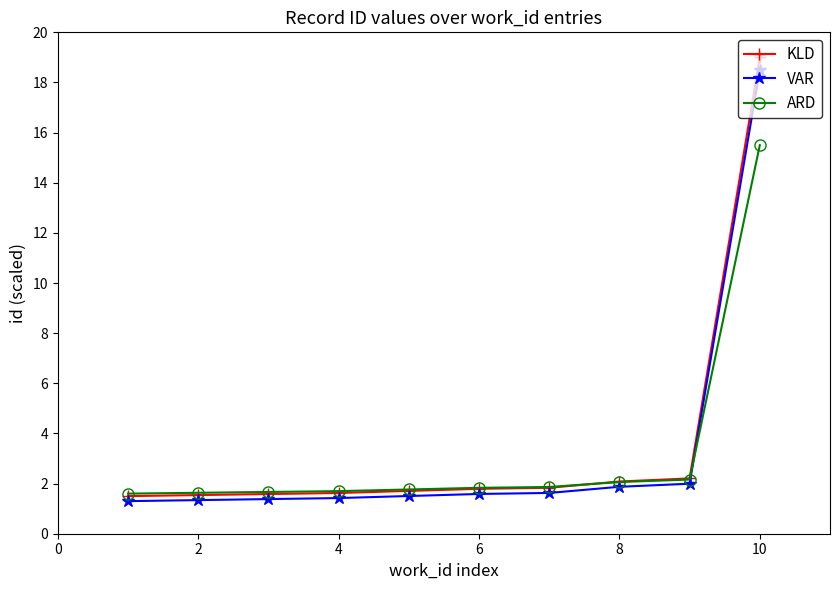

Which series has the largest total across all categories?

KLD